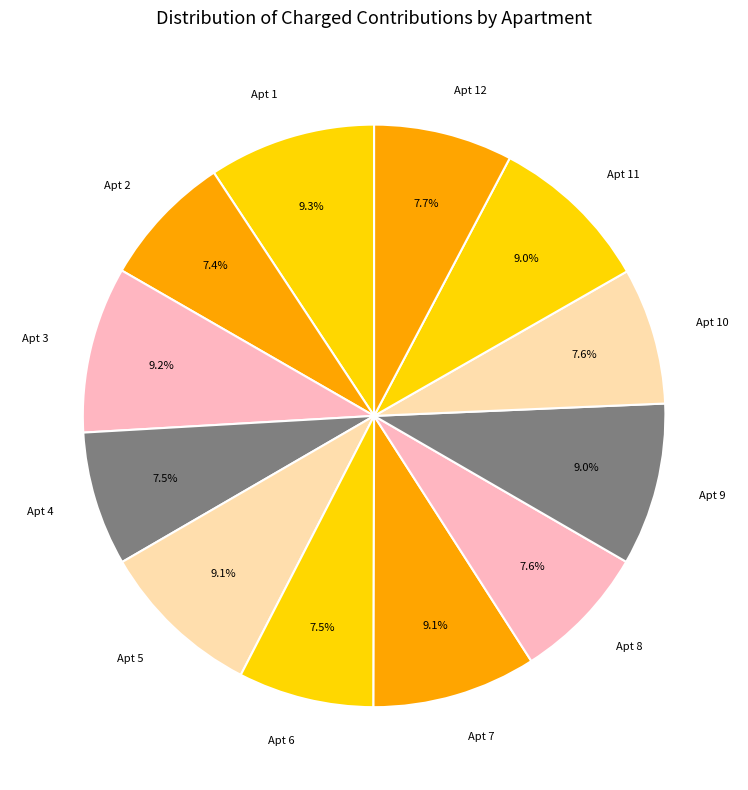

Does Apt 9 account for over 50% of the chart?

No